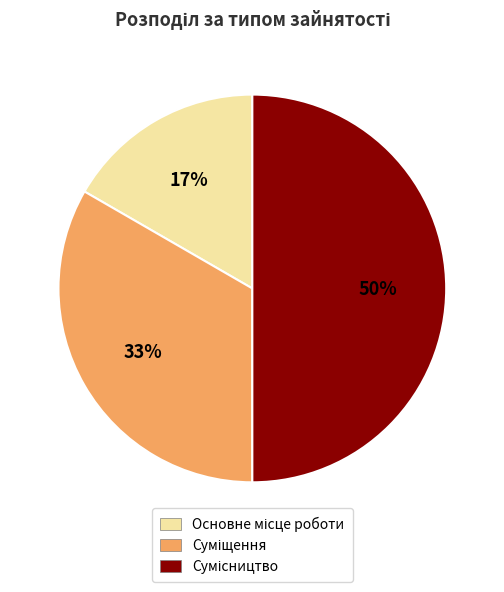

To the nearest percent, what is the average slice percentage?

33%